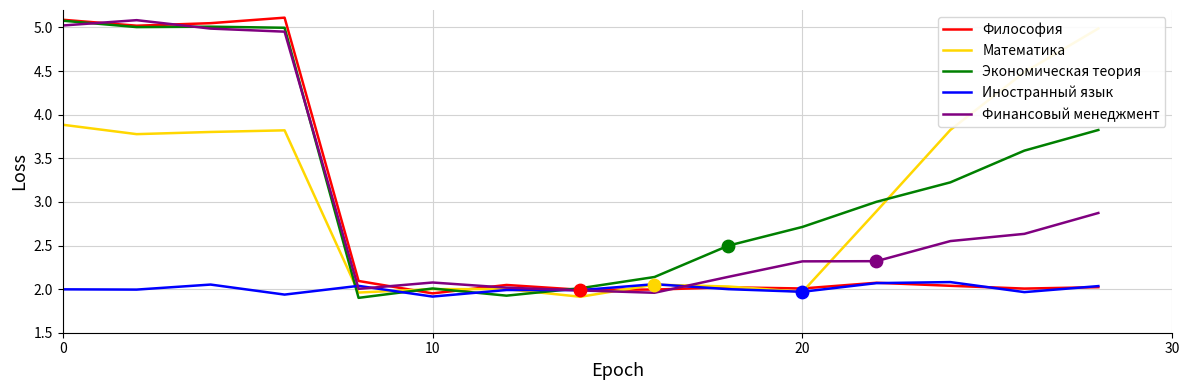

Is the value of Экономическая теория at 0 greater than the value of Математика at 13?

Yes